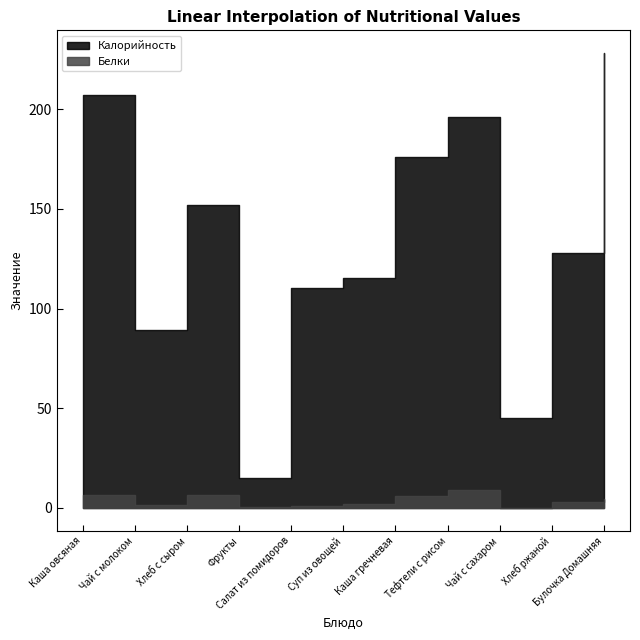

At Каша гречневая, list the series in order from smallest to largest.

Белки, Калорийность